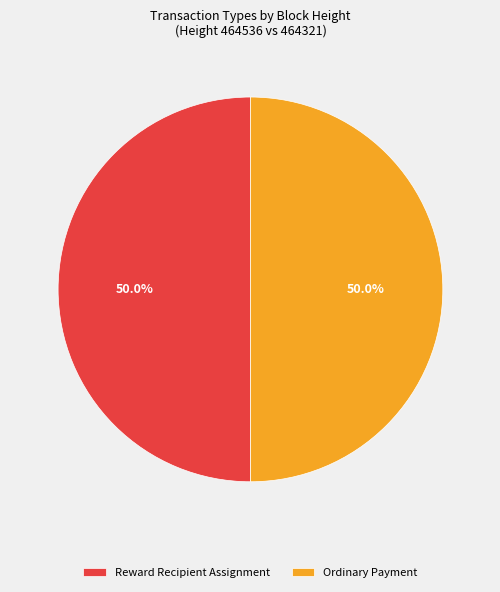

What is the ratio of the value at Reward Recipient Assignment to the value at Ordinary Payment?

1.0